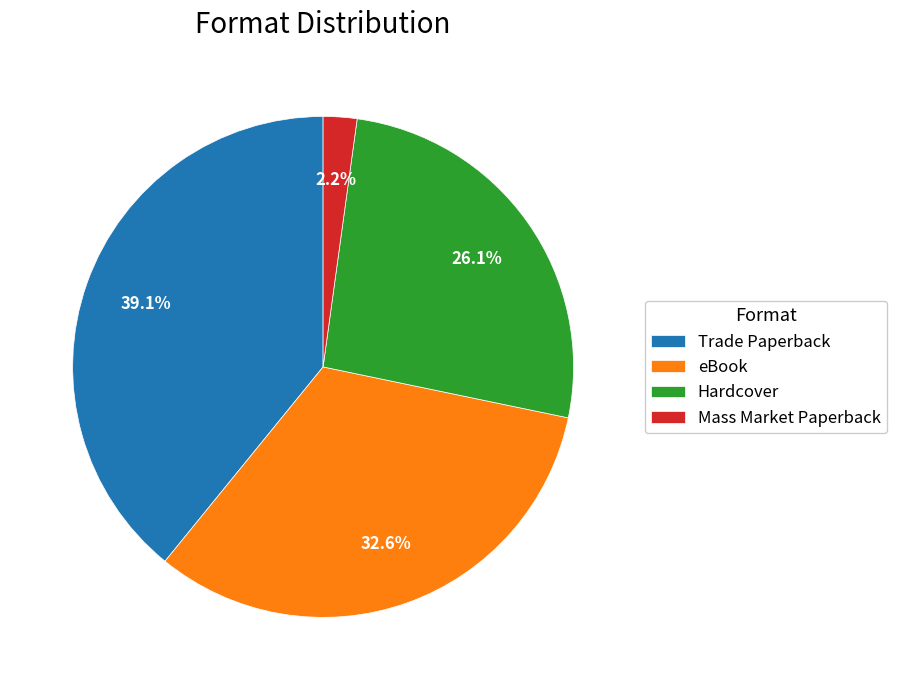

Which has a higher value, Trade Paperback or eBook?

Trade Paperback